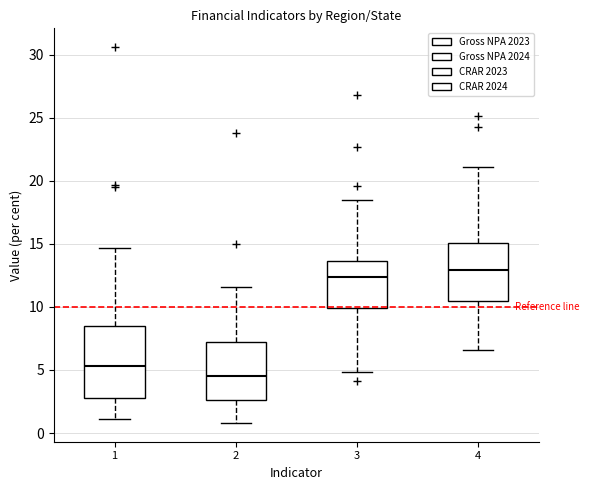

Reading left to right, transcribe this box plot: for each box, give where its median line is, the range the box spans, and where its two whiskers end, as read against the y-axis. The values are not printed on the chart, so give them approximately, as read against the axis.

1: median 5.5, box 3.0 to 8.5, whiskers 1.0 to 14.5
2: median 4.5, box 2.5 to 7.0, whiskers 1.0 to 11.5
3: median 12.5, box 10.0 to 13.5, whiskers 5.0 to 18.5
4: median 13.0, box 10.5 to 15.0, whiskers 6.5 to 21.0